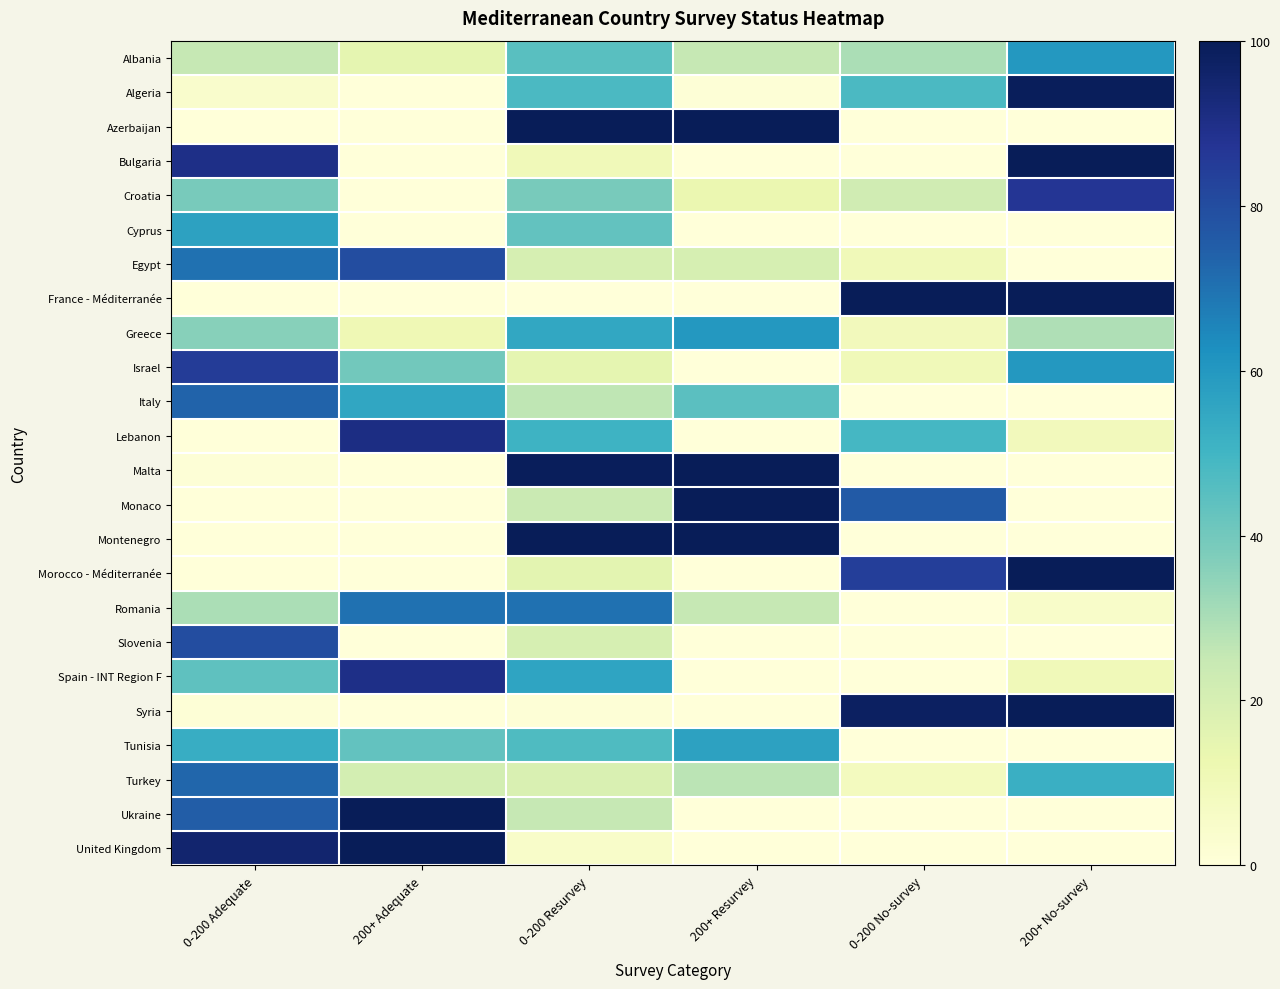

Count the number of data series in this chart.

24